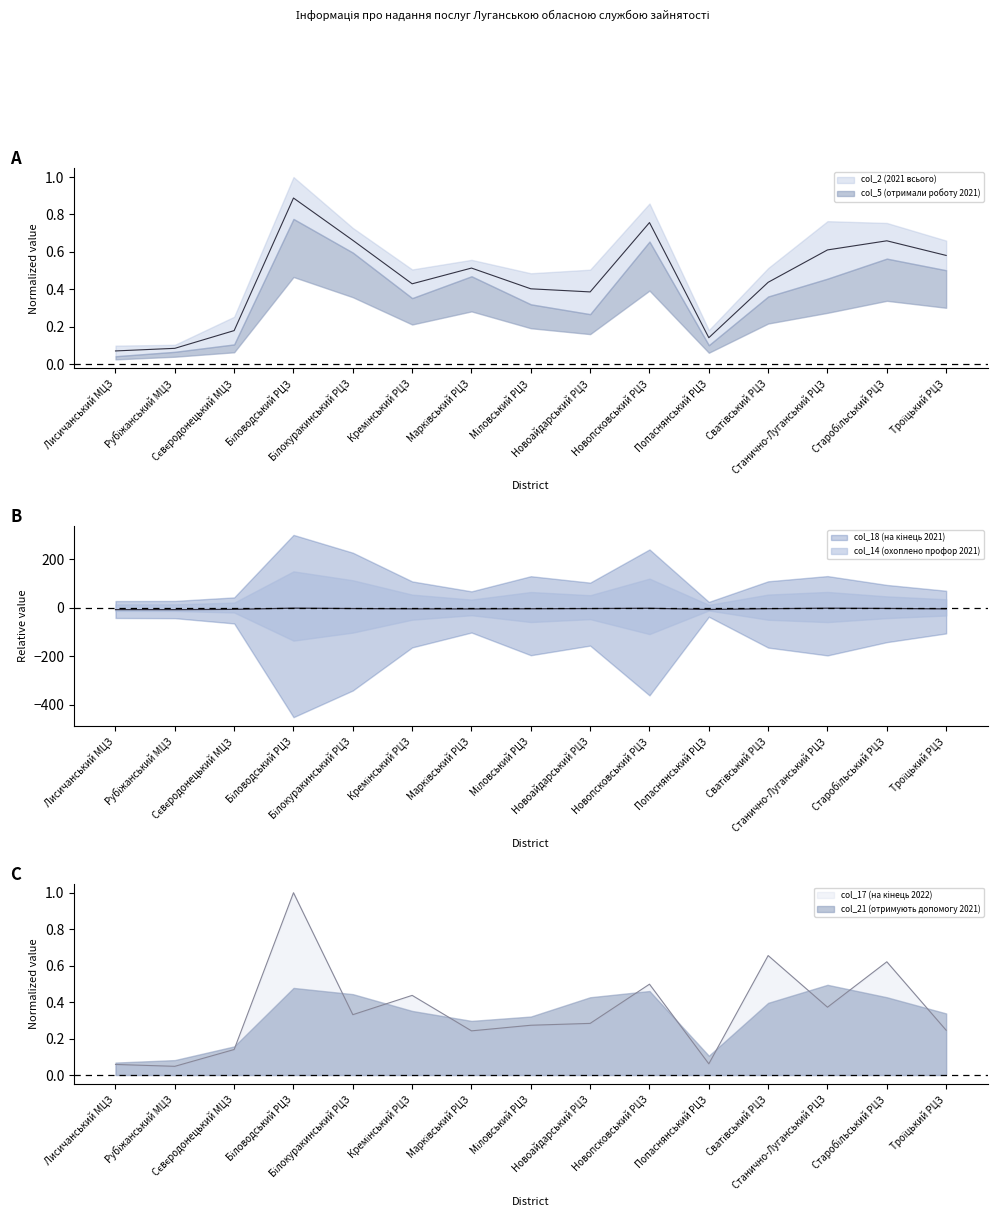

Reading left to right, transcribe all the data shown in this chart.

col_2 (2021 всього): 0.1	0.1	0.2	0.9	0.7	0.4	0.5	0.4	0.4	0.8	0.1	0.4	0.6	0.7	0.6
col_18 (на кінець 2021): -7.4	-7.5	-6.4	-1.3	-3.0	-4.3	-4.6	-3.8	-3.0	-1.8	-6.8	-3.7	-1.6	-2.5	-4.4
col_17 (на кінець 2022): 0.1	0.0	0.1	1.0	0.3	0.4	0.2	0.3	0.3	0.5	0.1	0.7	0.4	0.6	0.2